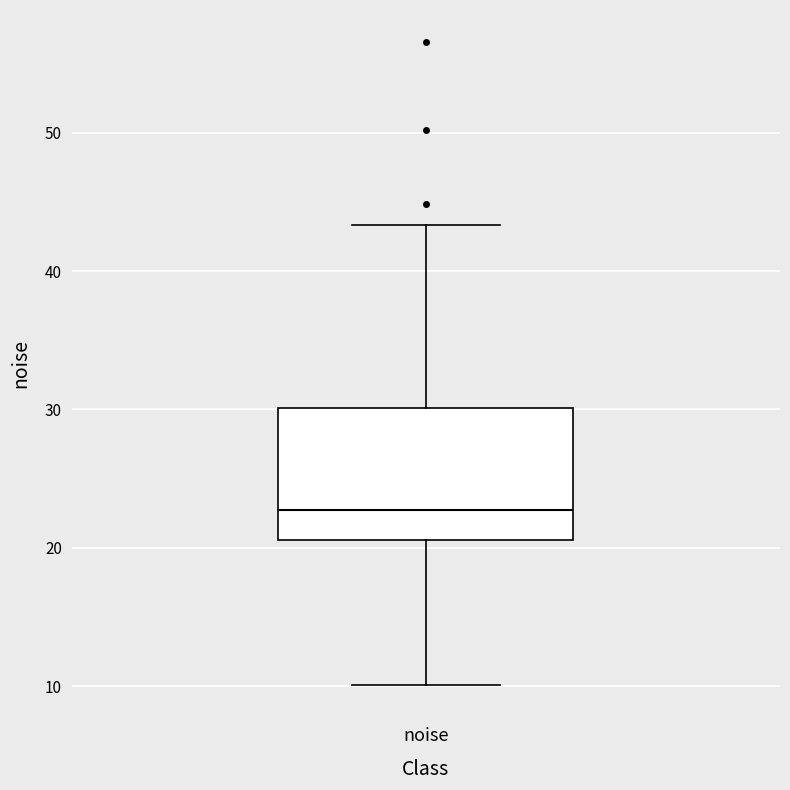

Transcribe this box plot: give where the median line is, the range the box spans, and where the two whiskers end, as read against the y-axis. The values are not printed on the chart, so give them approximately, as read against the axis.

median 23, box 21 to 30, whiskers 10 to 43